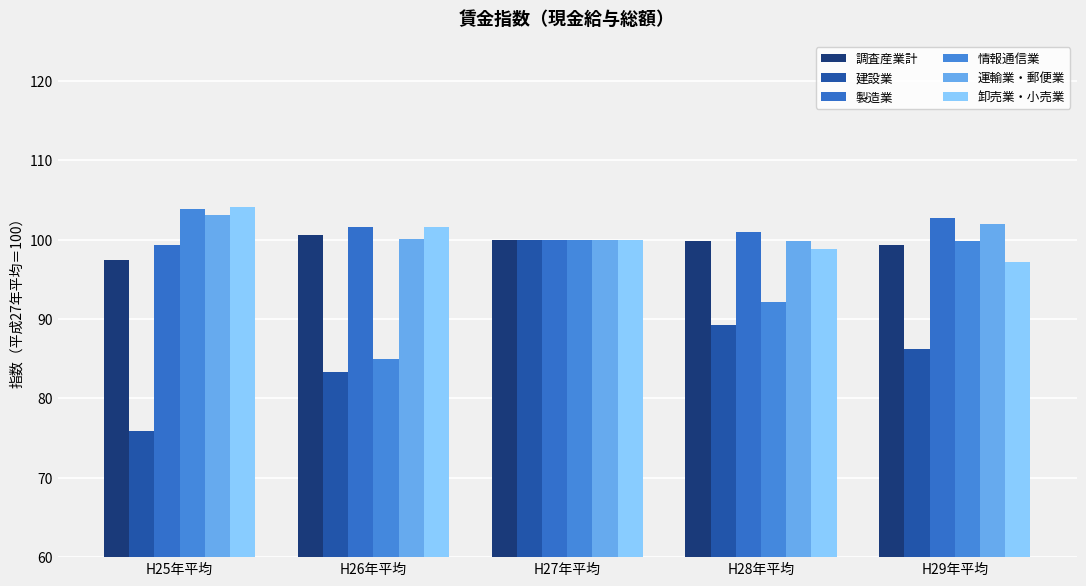

List the labels in order of 製造業 value, smallest first.

H25年平均, H27年平均, H28年平均, H26年平均, H29年平均